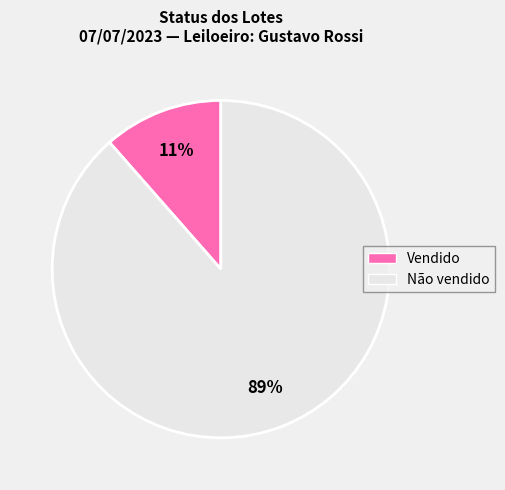

To the nearest percent, what is the average slice percentage?

50%